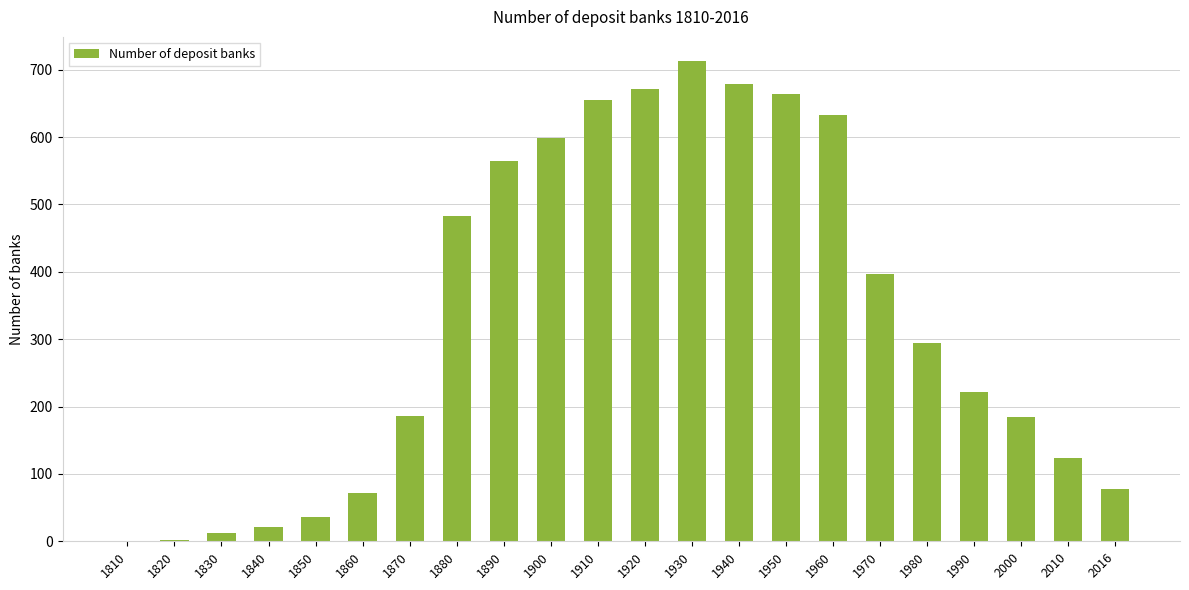

Count the number of data series in this chart.

1